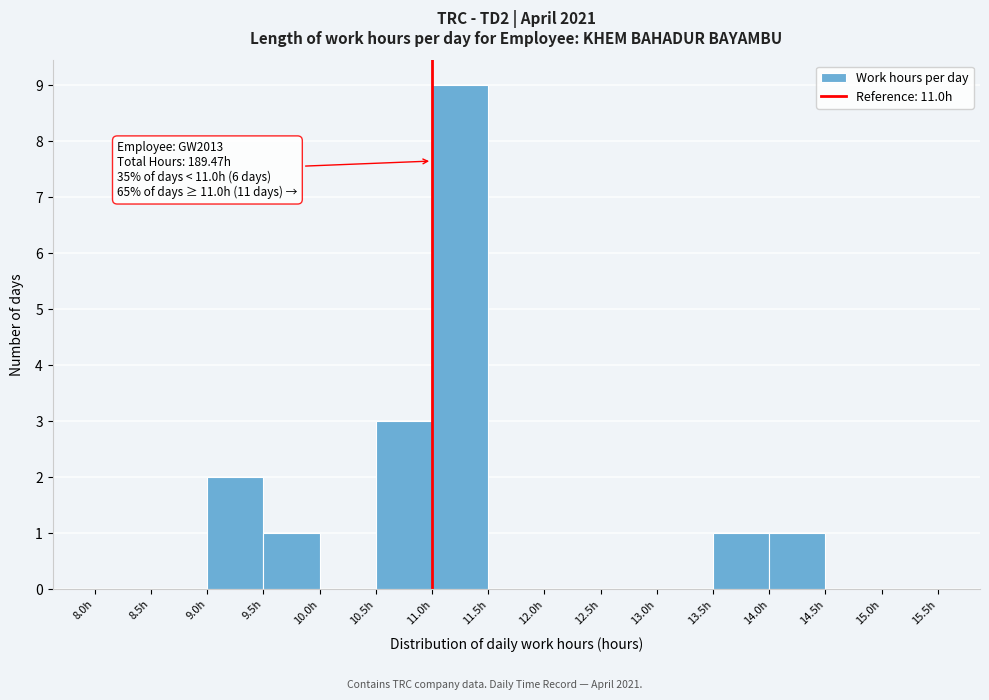

Which range on the x-axis has the tallest bar?

11.0 to 11.5